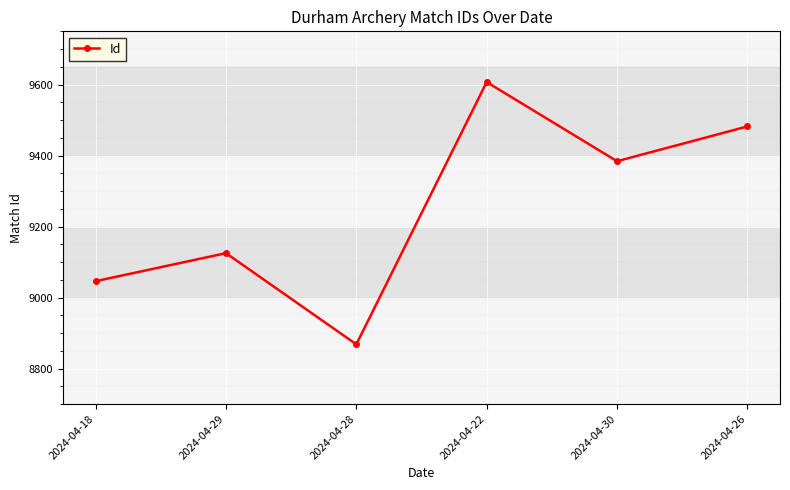

Which label corresponds to the smallest value in the chart?

2024-04-28